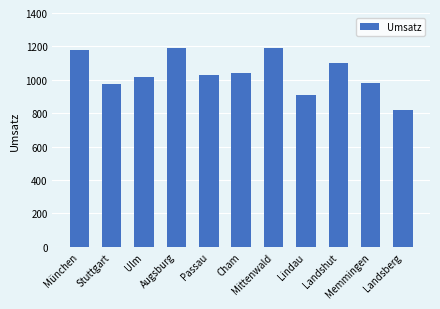

What is the value of the 7th bar from the left?

1193